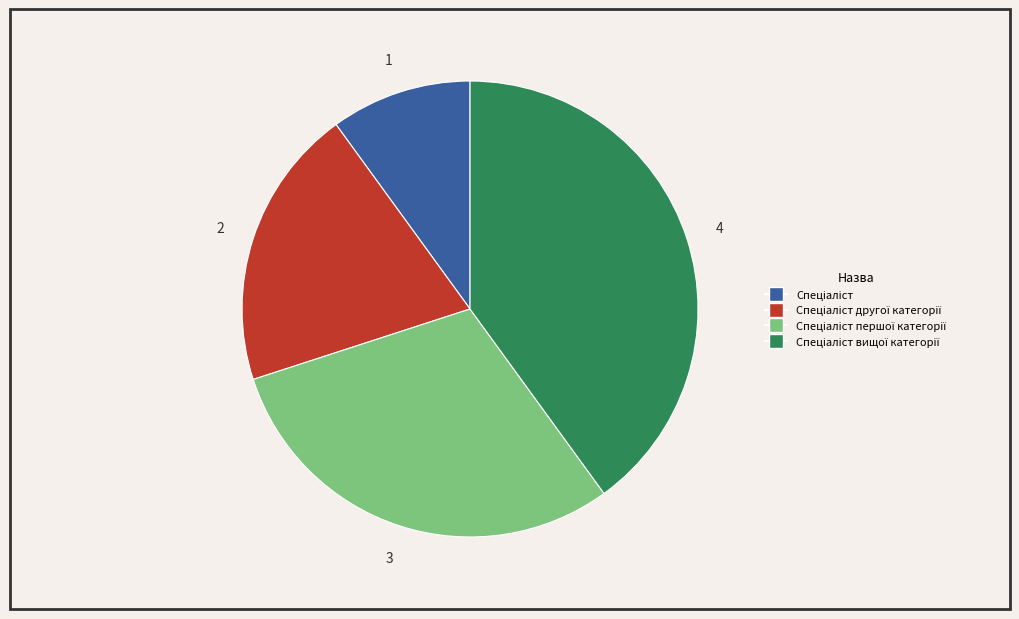

Does any single category account for the majority?

No